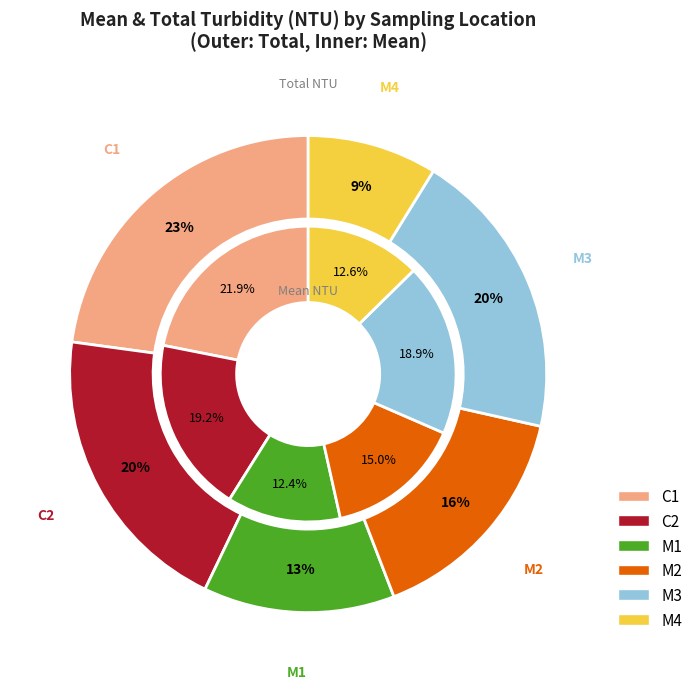

Is 16 the majority of the pie?

No